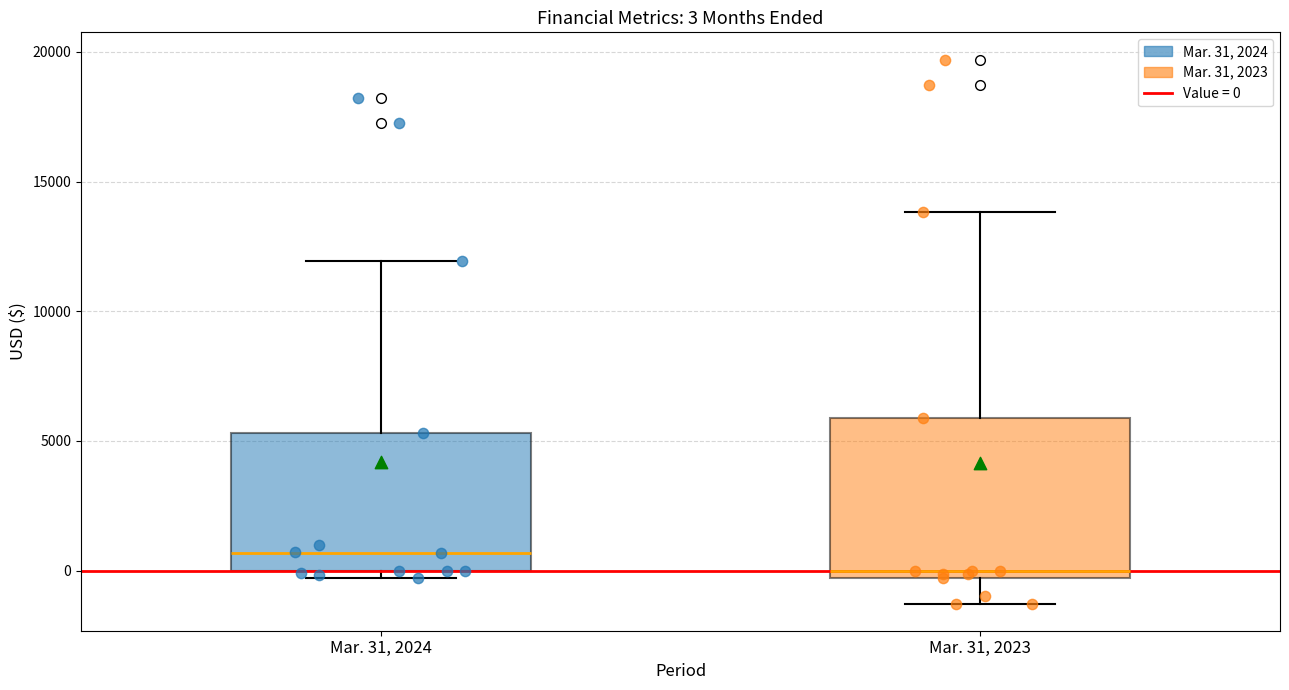

Comparing the boxes themselves (not the whiskers), which one is the tallest?

Mar. 31, 2023